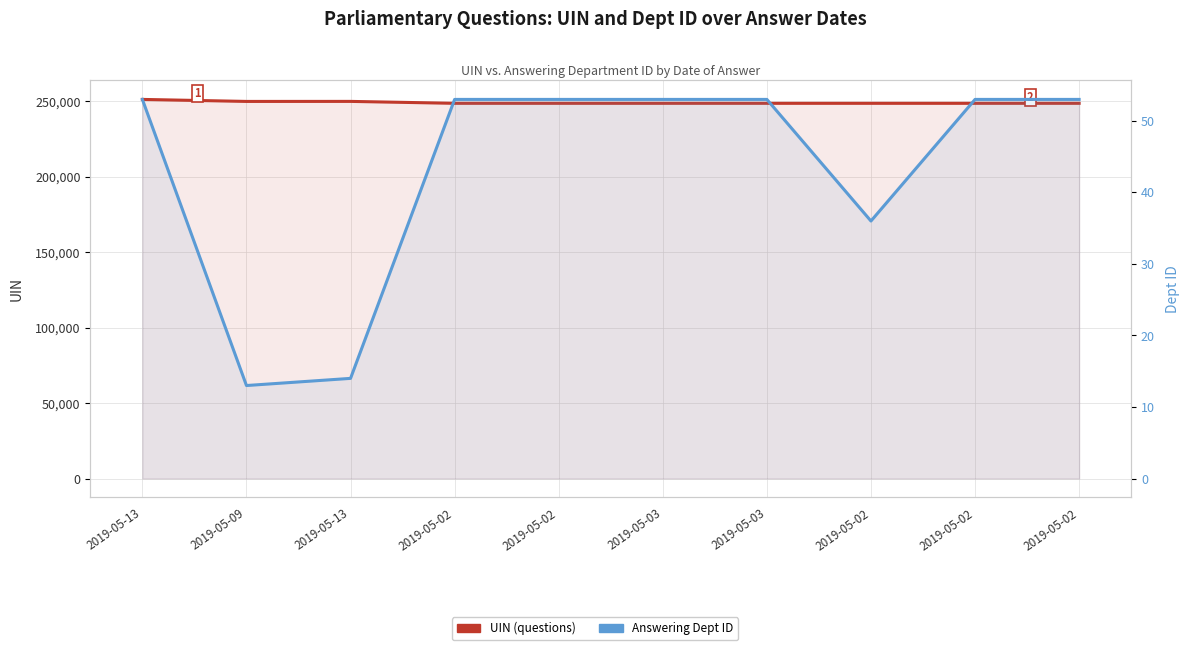

What is the value of the UIN (questions) point at the 1st from the left?

251330